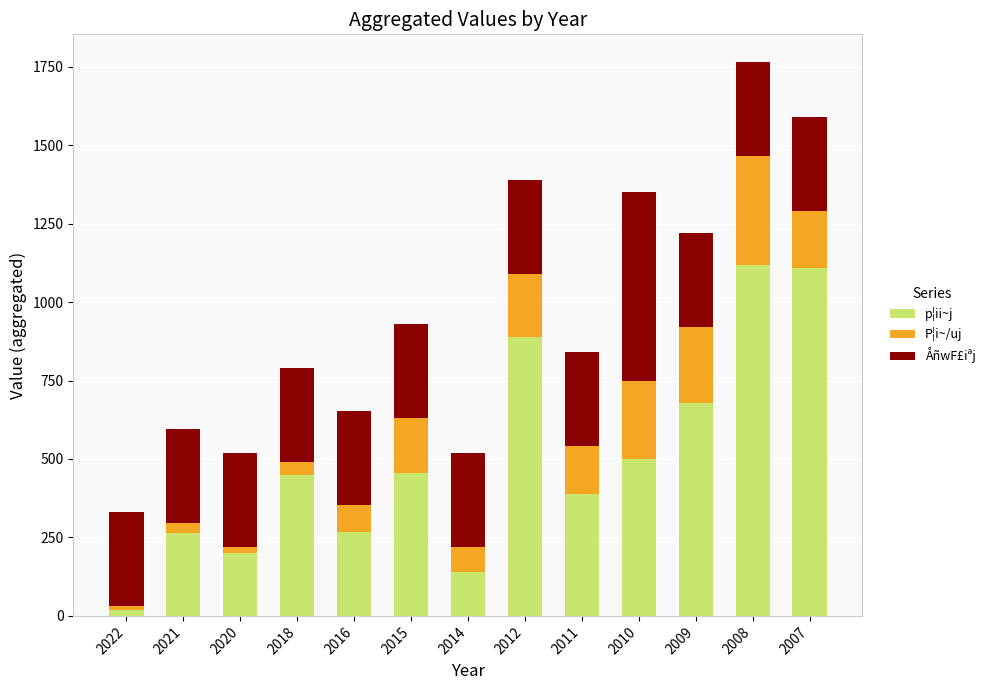

At which label is p¦ii~j closest to 568?

2010